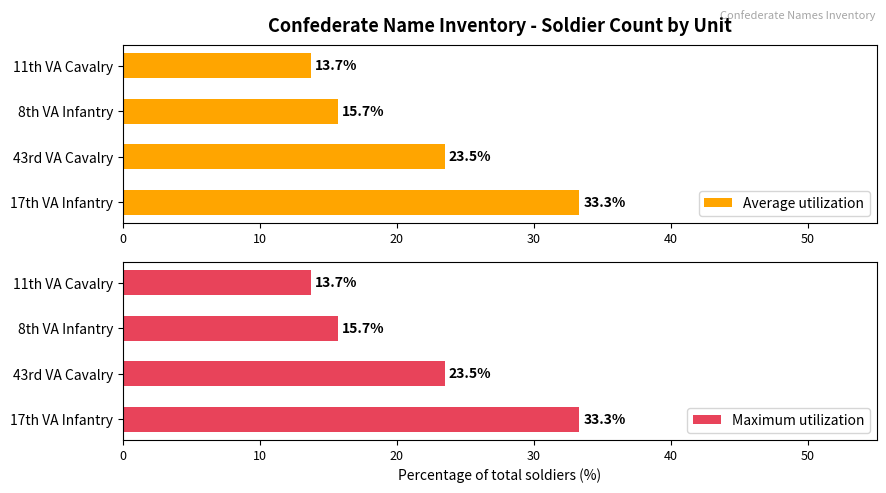

Is it true that Maximum utilization equals 13.7 at 11th VA Cavalry?

True